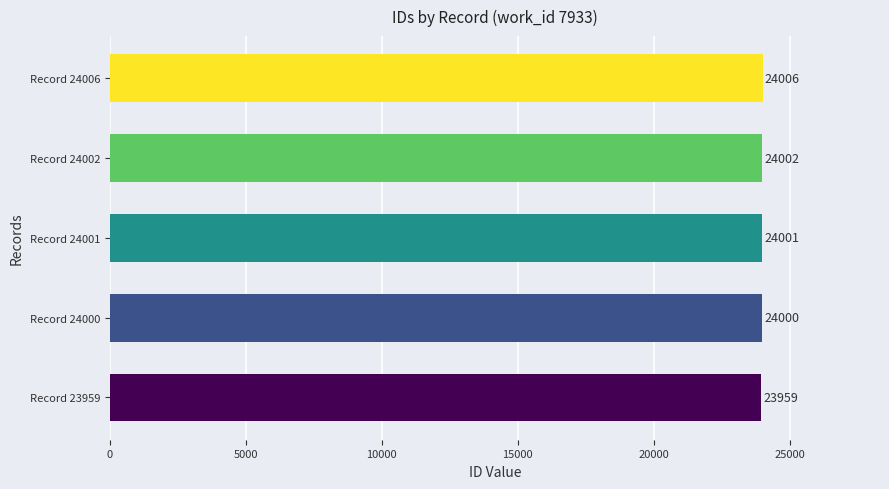

What is the greatest value displayed?

24006